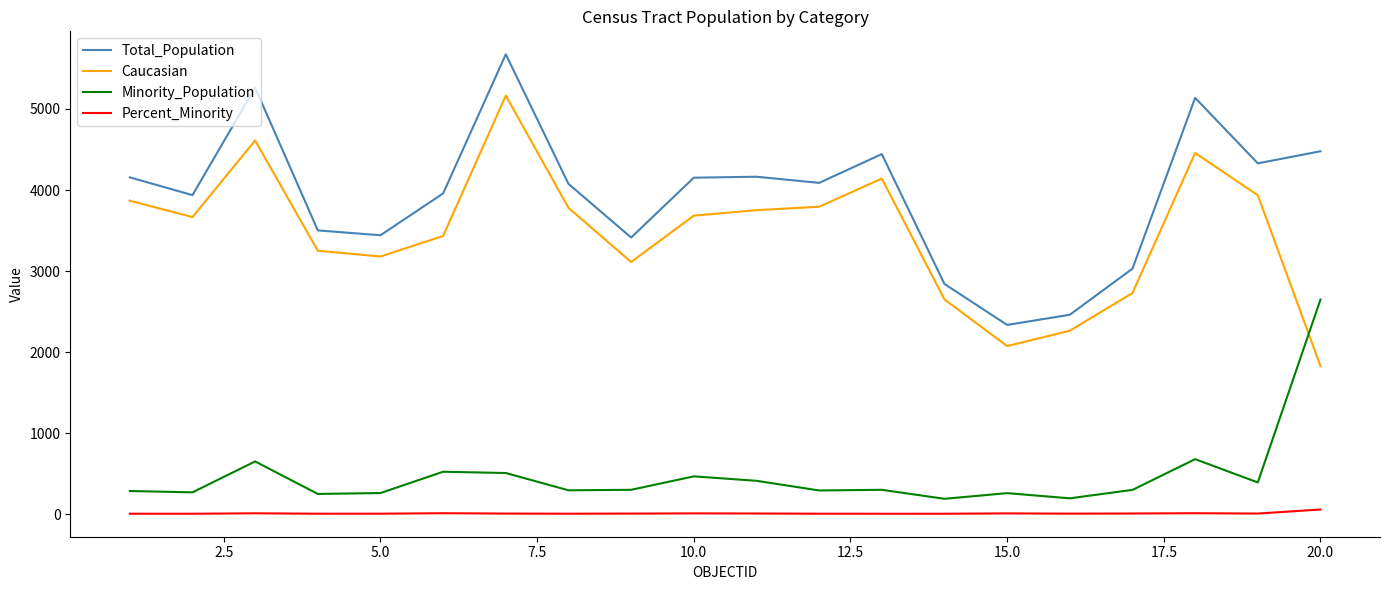

What is the difference between the maximum and minimum values in the Caucasian series?

3336.0